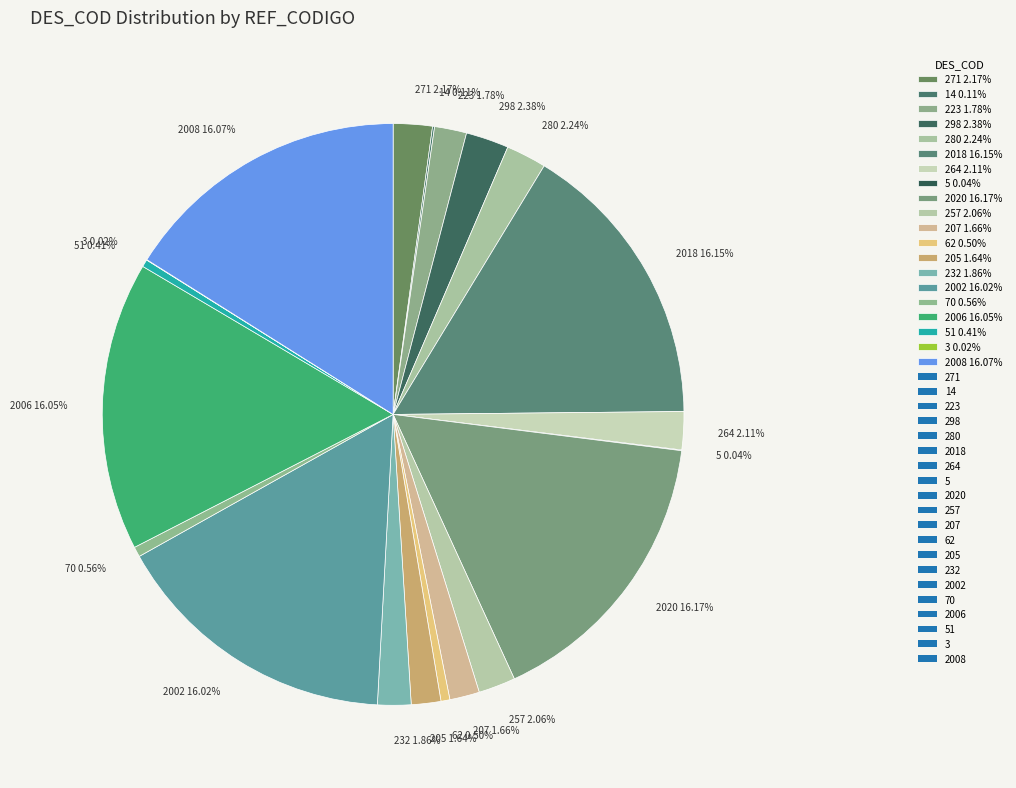

Does any single category account for the majority?

No